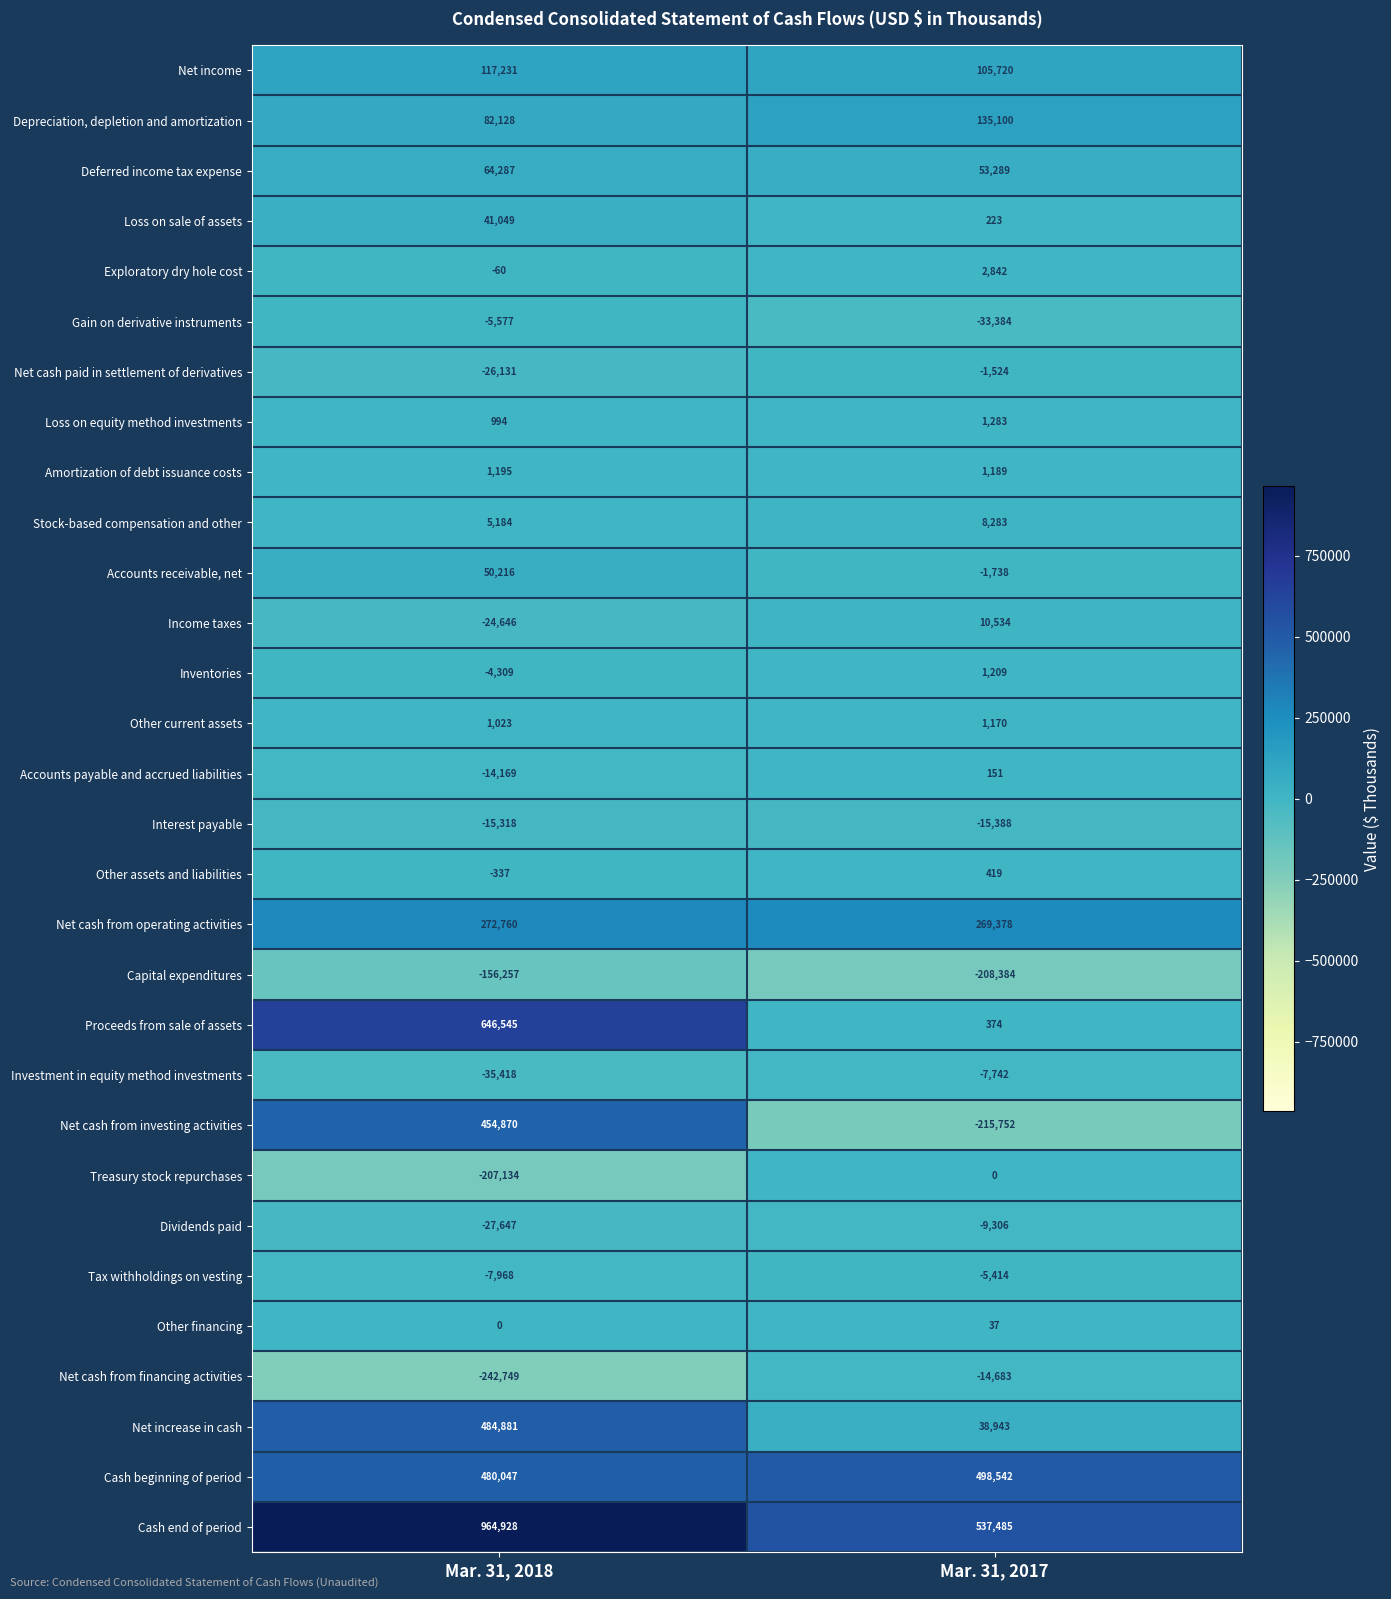

Read the Accounts payable and accrued liabilities value at Mar. 31, 2017.

151